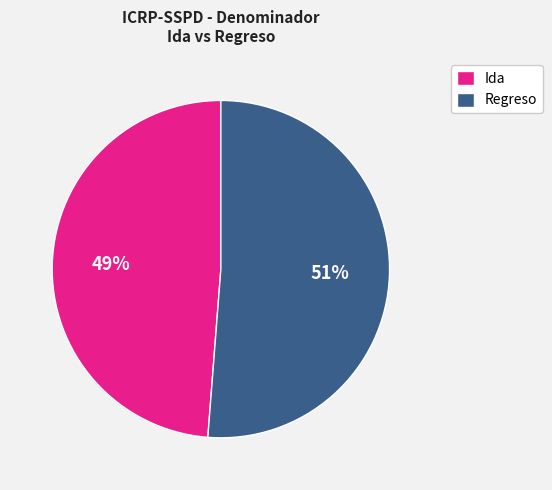

The Regreso slice represents 43% of the pie. True or false?

False